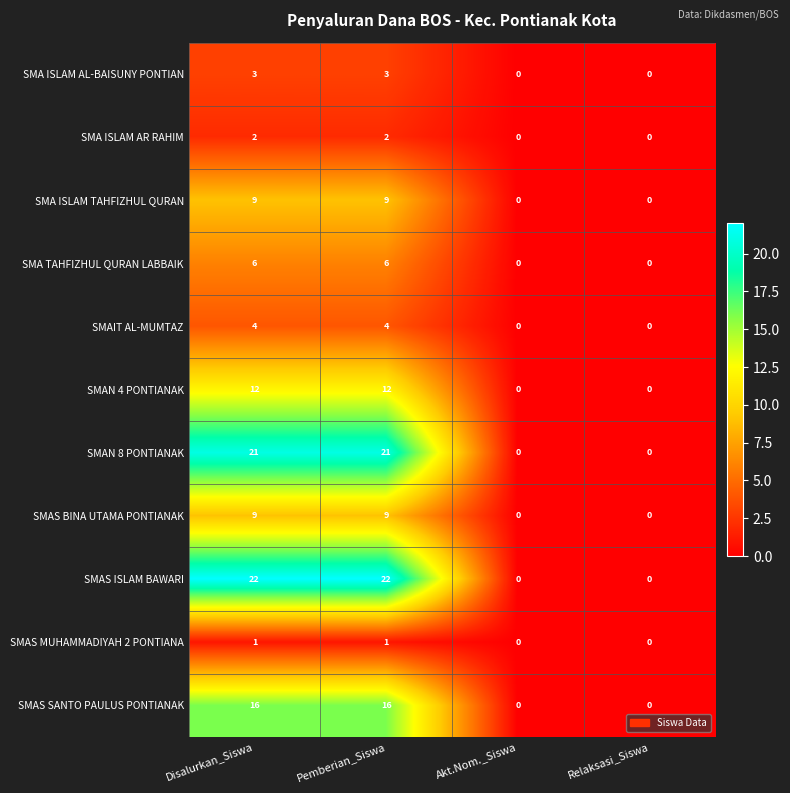

The value of SMA ISLAM TAHFIZHUL QURAN at Disalurkan_Siswa is 9. True or false?

True